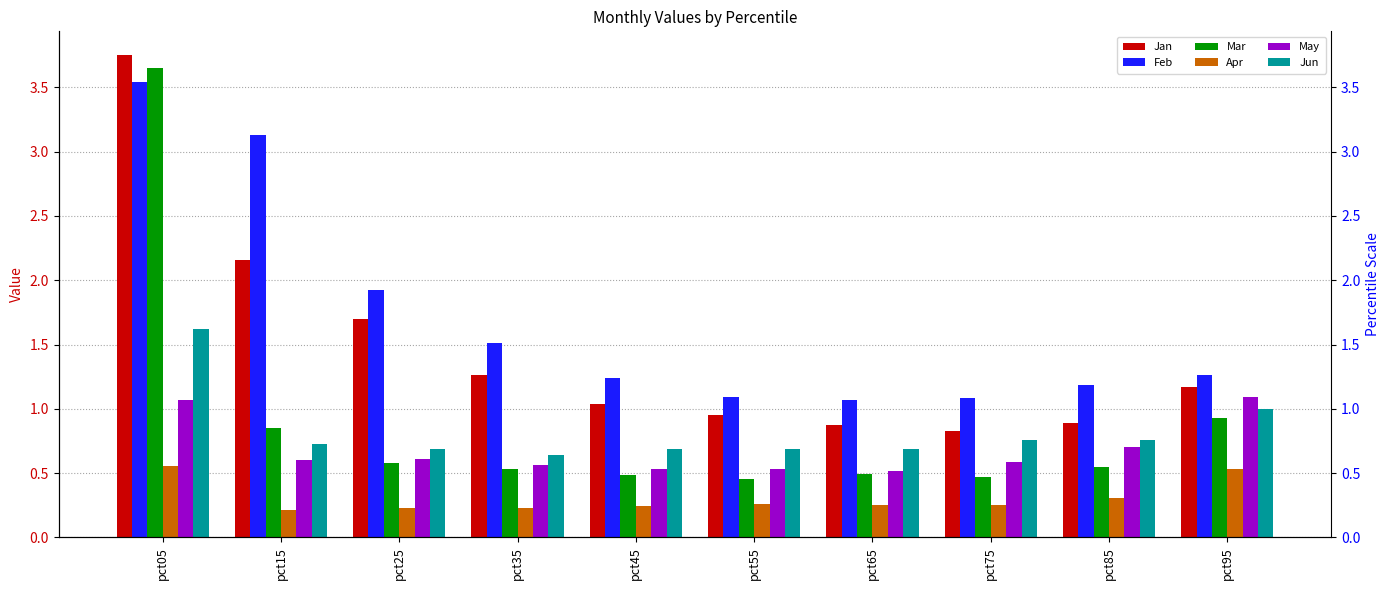

Which series changed the most between pct35 and pct55?

Feb